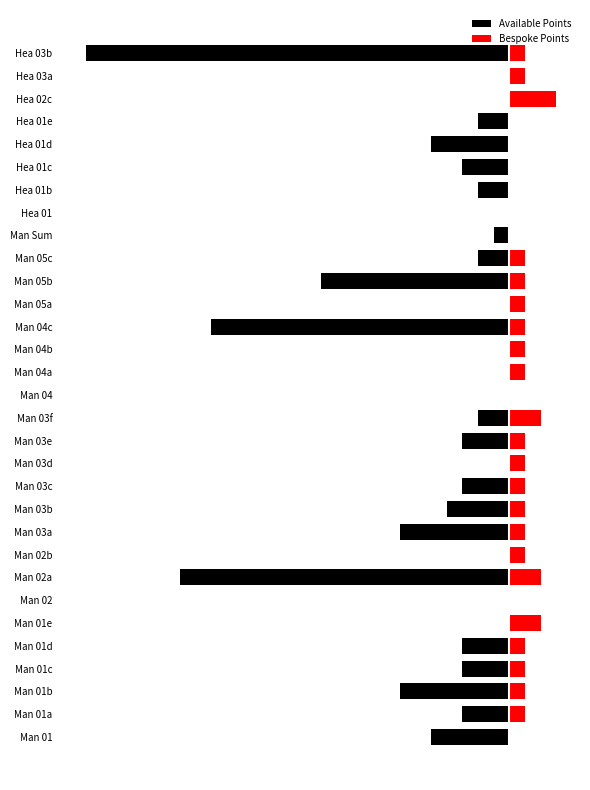

Reading left to right, what are all the values shown in this chart?

Available Points: -5	-3	-7	-3	-3	0	0	-21	0	-7	-4	-3	0	-3	-2	0	0	0	-19	0	-12	-2	-1	0	-2	-3	-5	-2	0	0	-27
Bespoke Points: 0	1	1	1	1	2	0	2	1	1	1	1	1	1	2	0	1	1	1	1	1	1	0	0	0	0	0	0	3	1	1